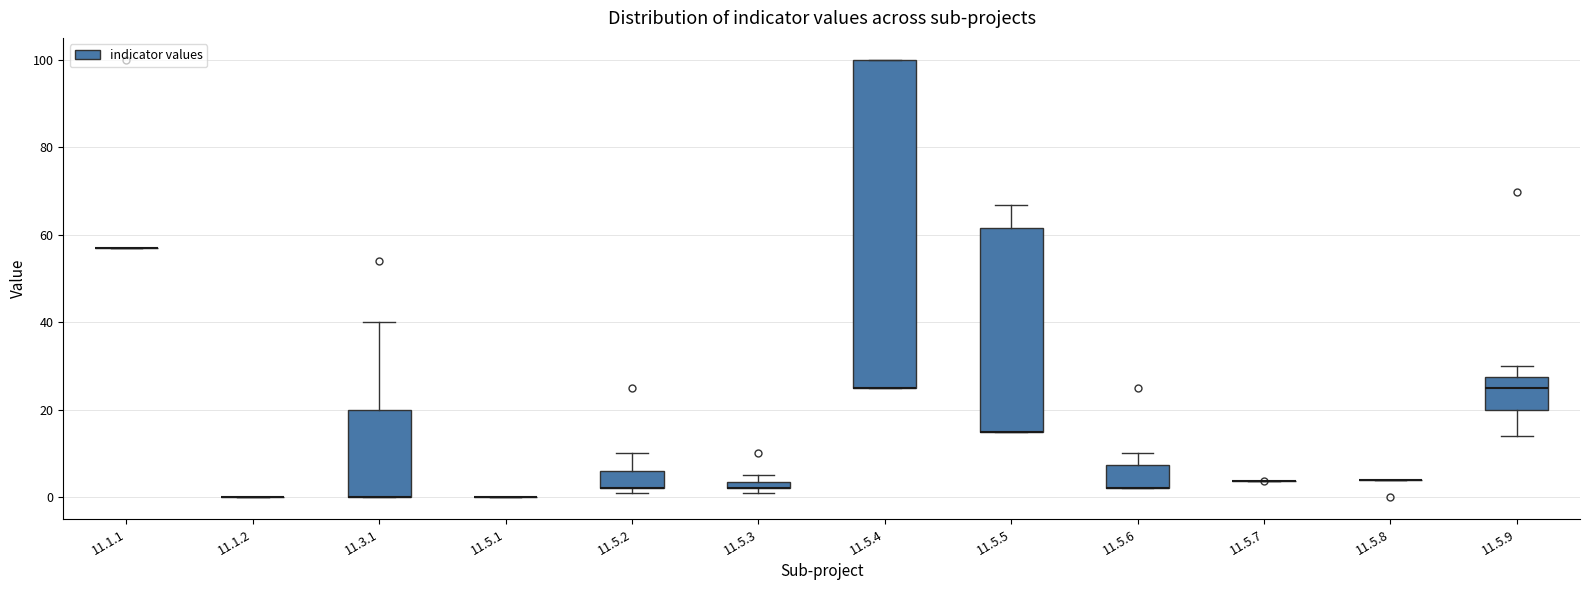

Where is the lower edge of the box for 11.5.6 on the y-axis? The values are not printed on the chart, so give them approximately, as read against the axis.

2